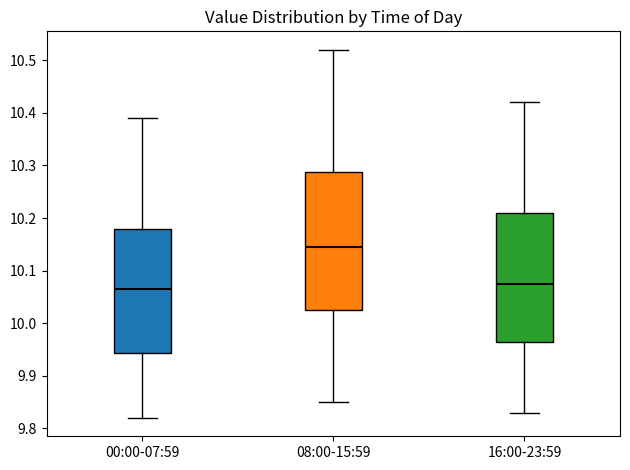

Which box is the tallest, from its lower edge to its upper edge?

08:00-15:59